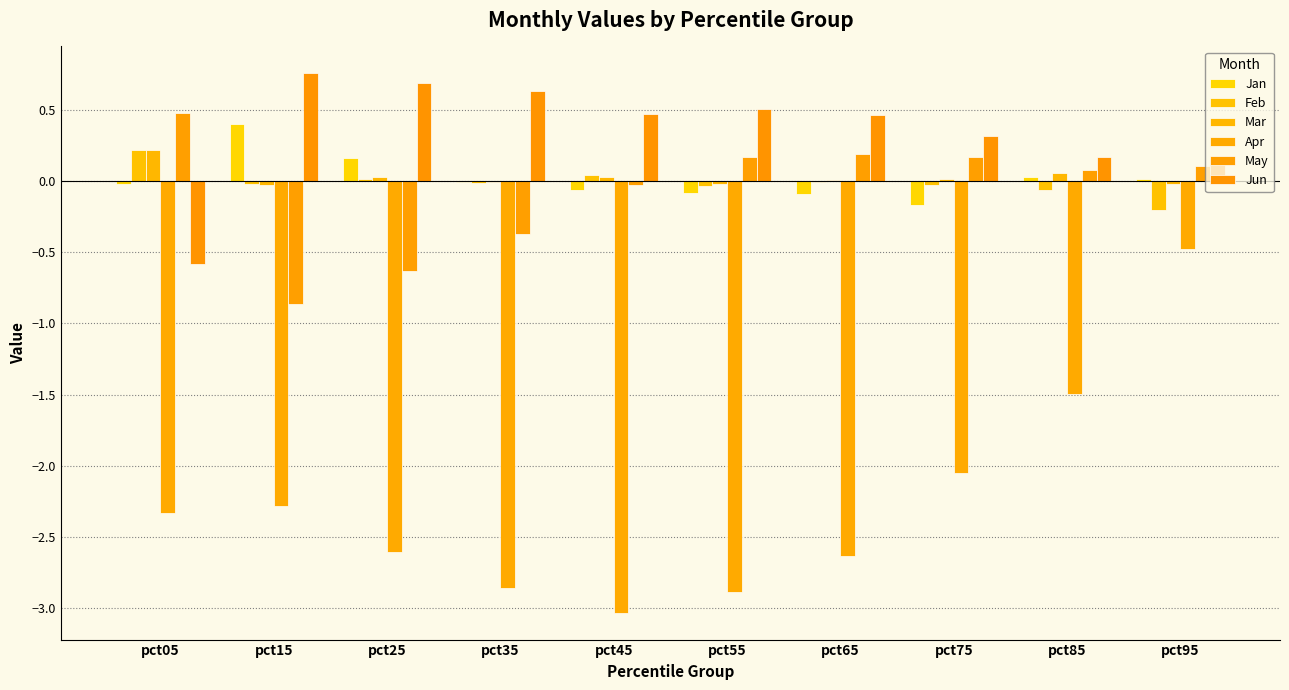

Are the bars horizontal?

No